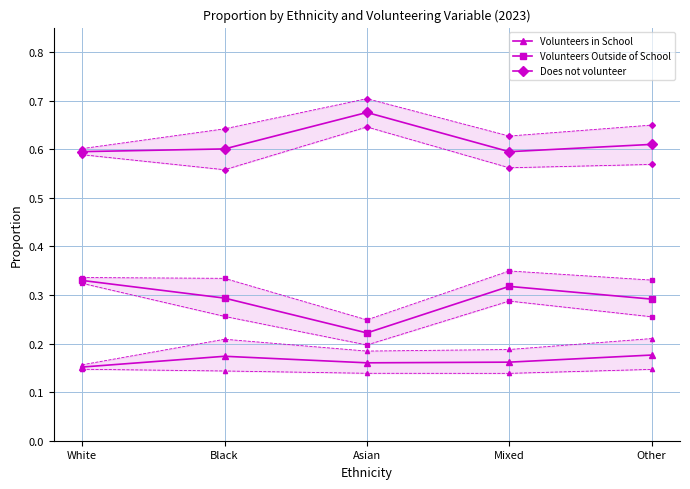

Which label corresponds to the largest value in the chart?

Asian